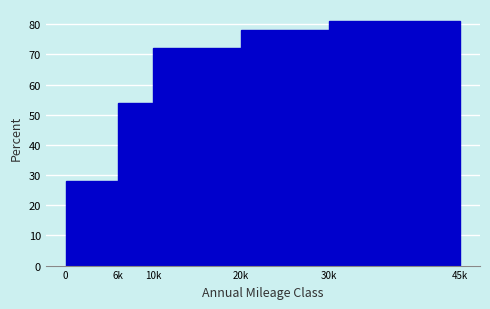

Reading left to right, transcribe all the data shown in this chart.

28	54	72	78	81